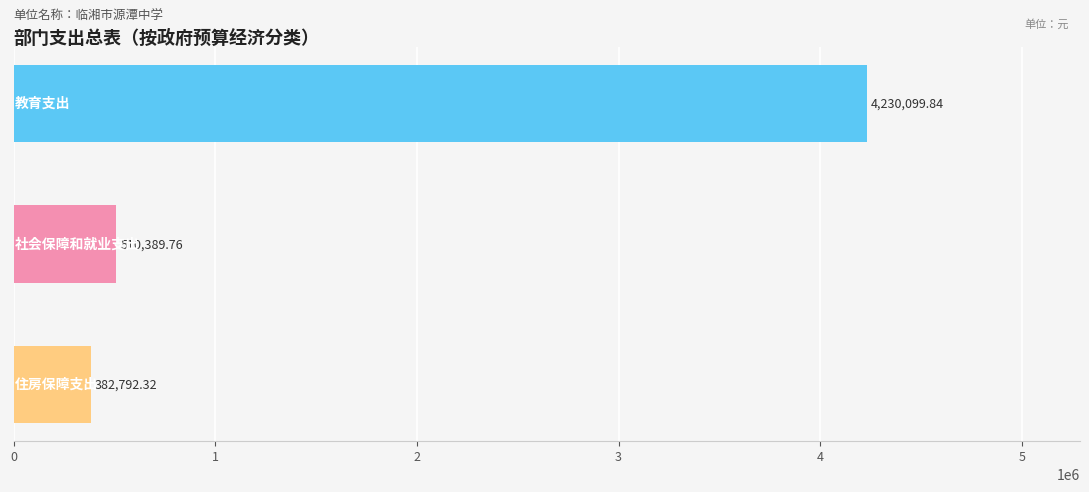

How many values exceed 510389?

2